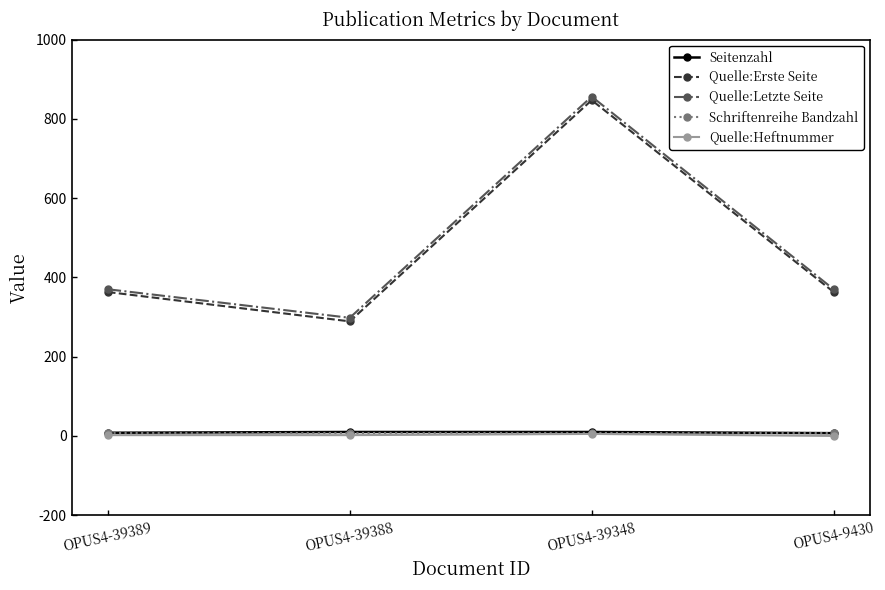

What is the sum of all Schriftenreihe Bandzahl values?

28